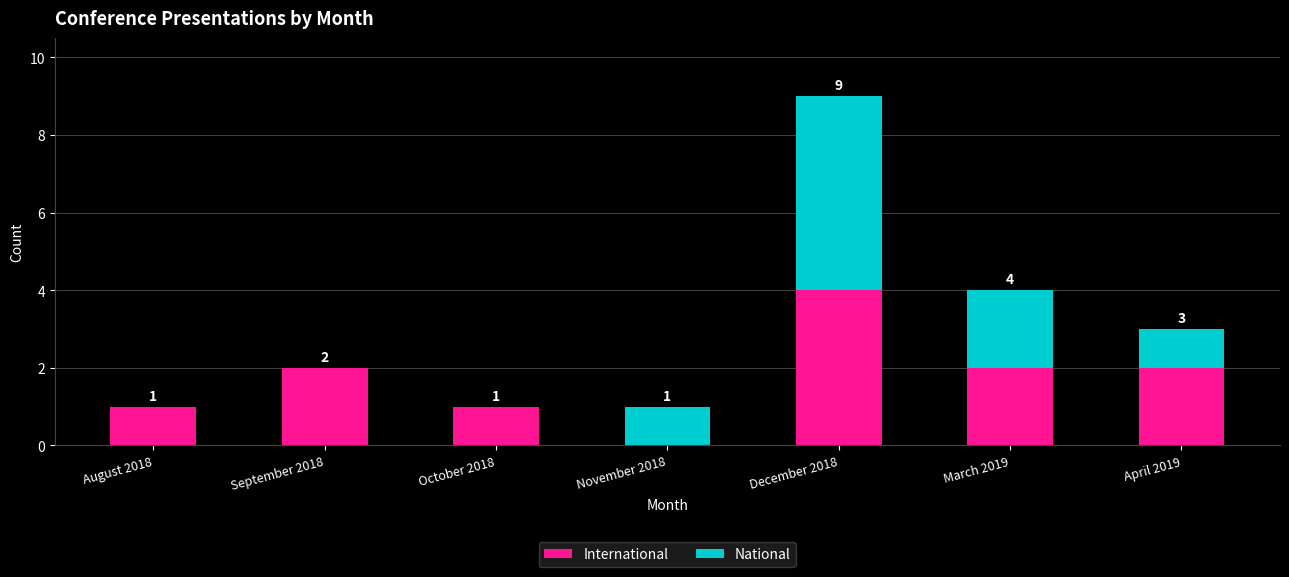

What is the sum of the International values at April 2019 and September 2018?

4